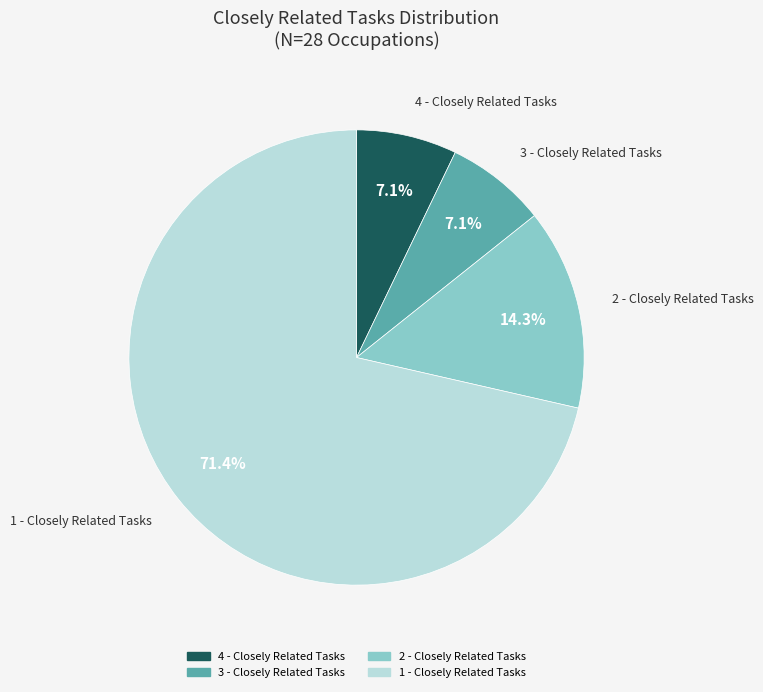

Is there any slice that represents more than half of the pie?

Yes